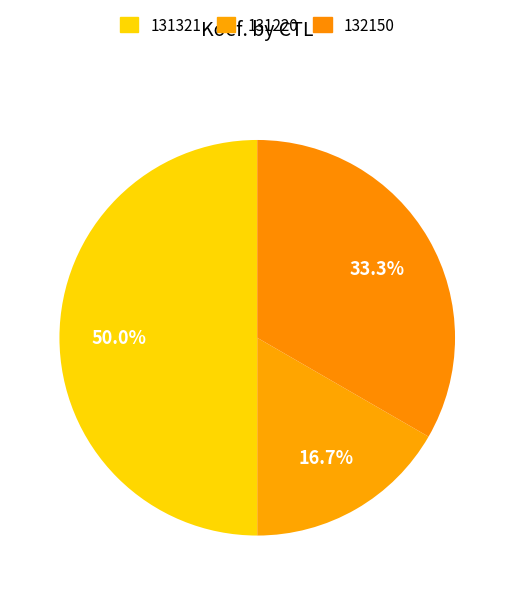

To the nearest percent, what percentage of the pie is 131321?

50%